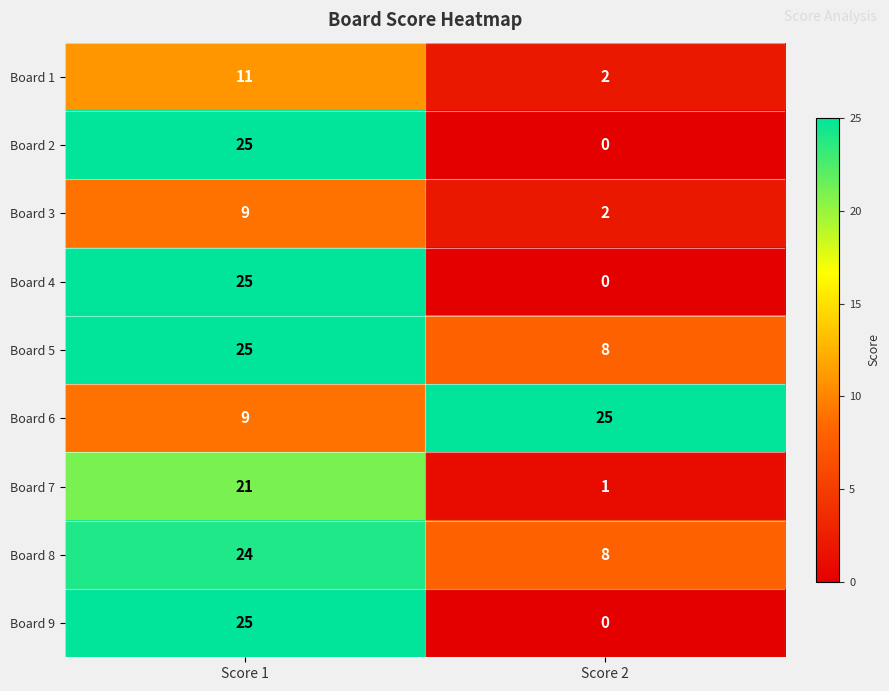

At how many categories does at least one series exceed 24?

2